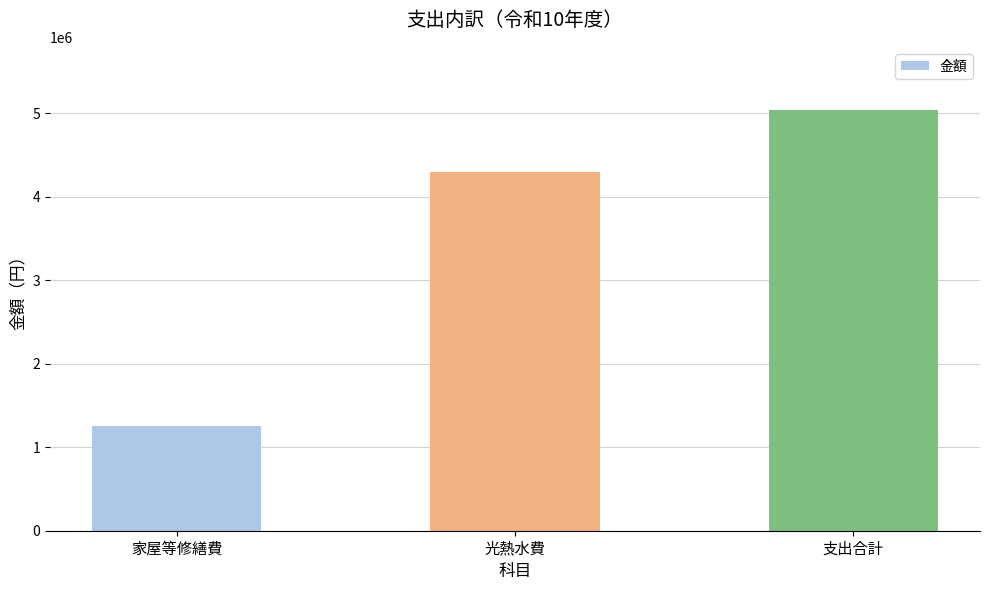

What position from the right is 光熱水費?

2